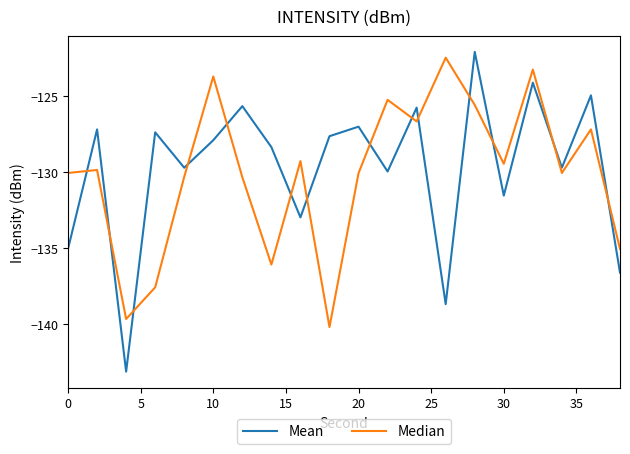

Which series has the largest range (max minus min)?

Mean